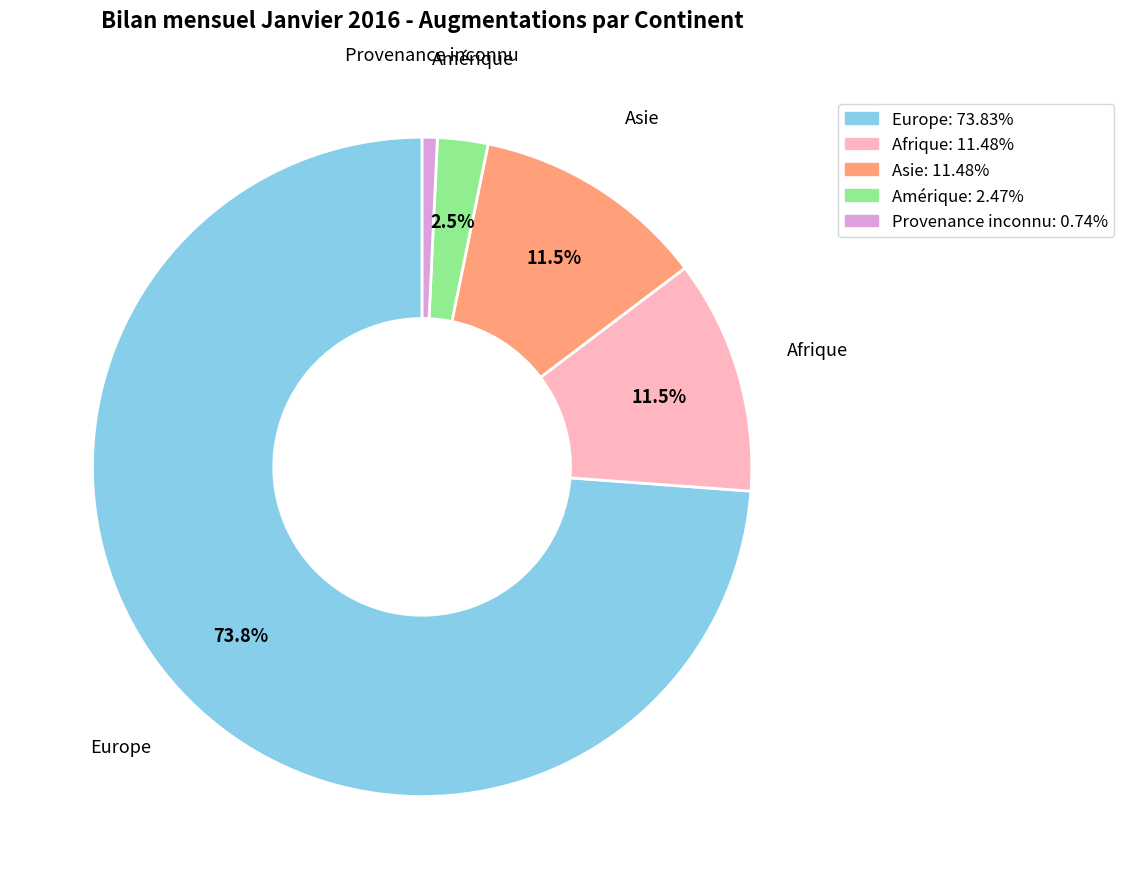

Does any single category account for the majority?

Yes